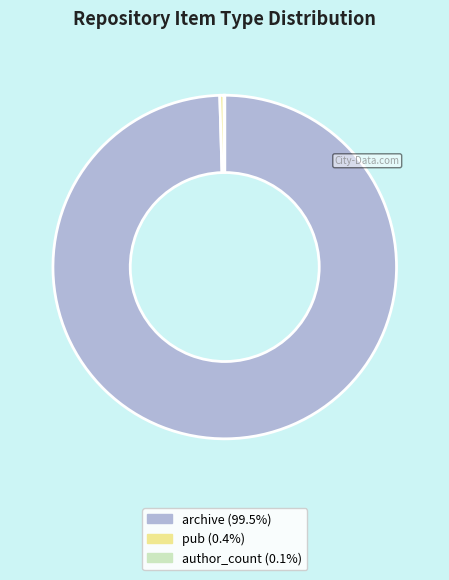

Does any single category account for the majority?

Yes